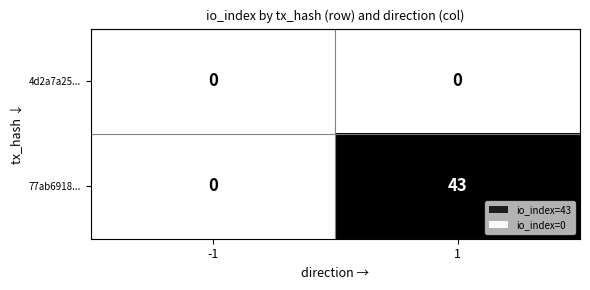

Reading left to right, list all the values displayed in this chart.

4d2a7a25...: 0	0
77ab6918...: 0	43